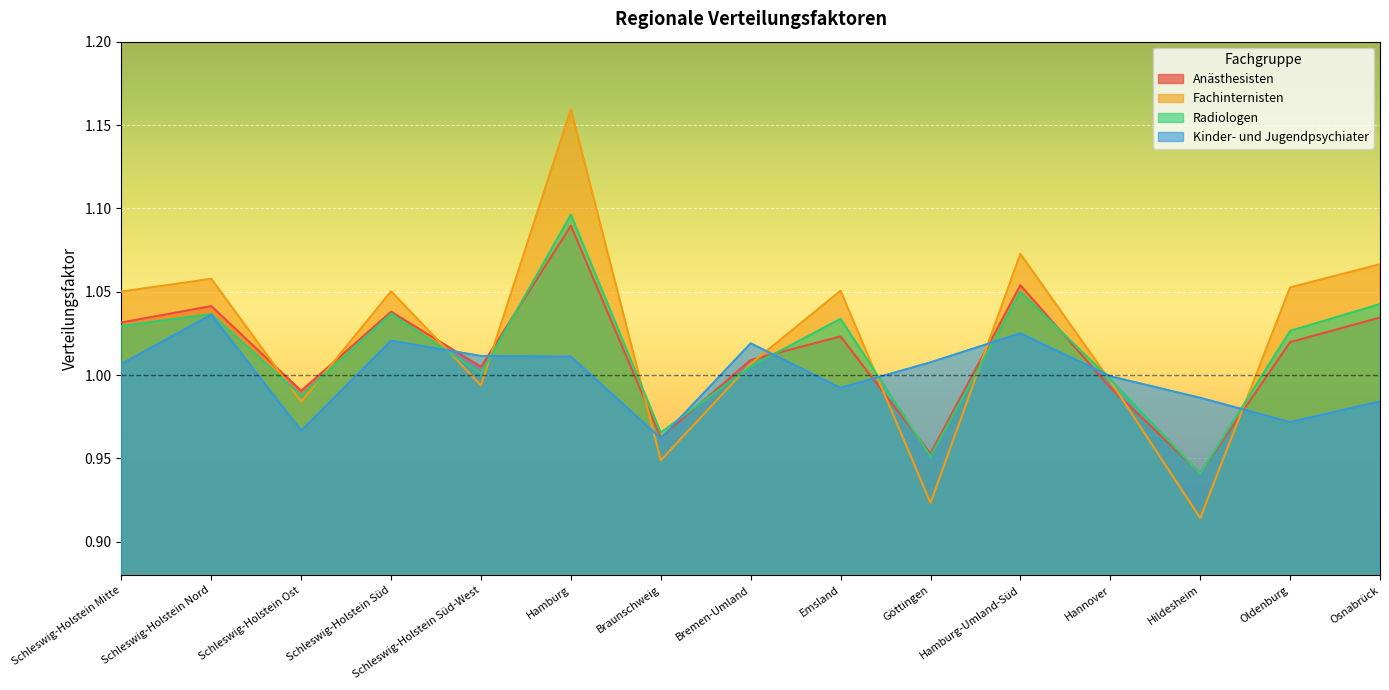

What is the difference between the maximum and minimum values in the Fachinternisten series?

0.2